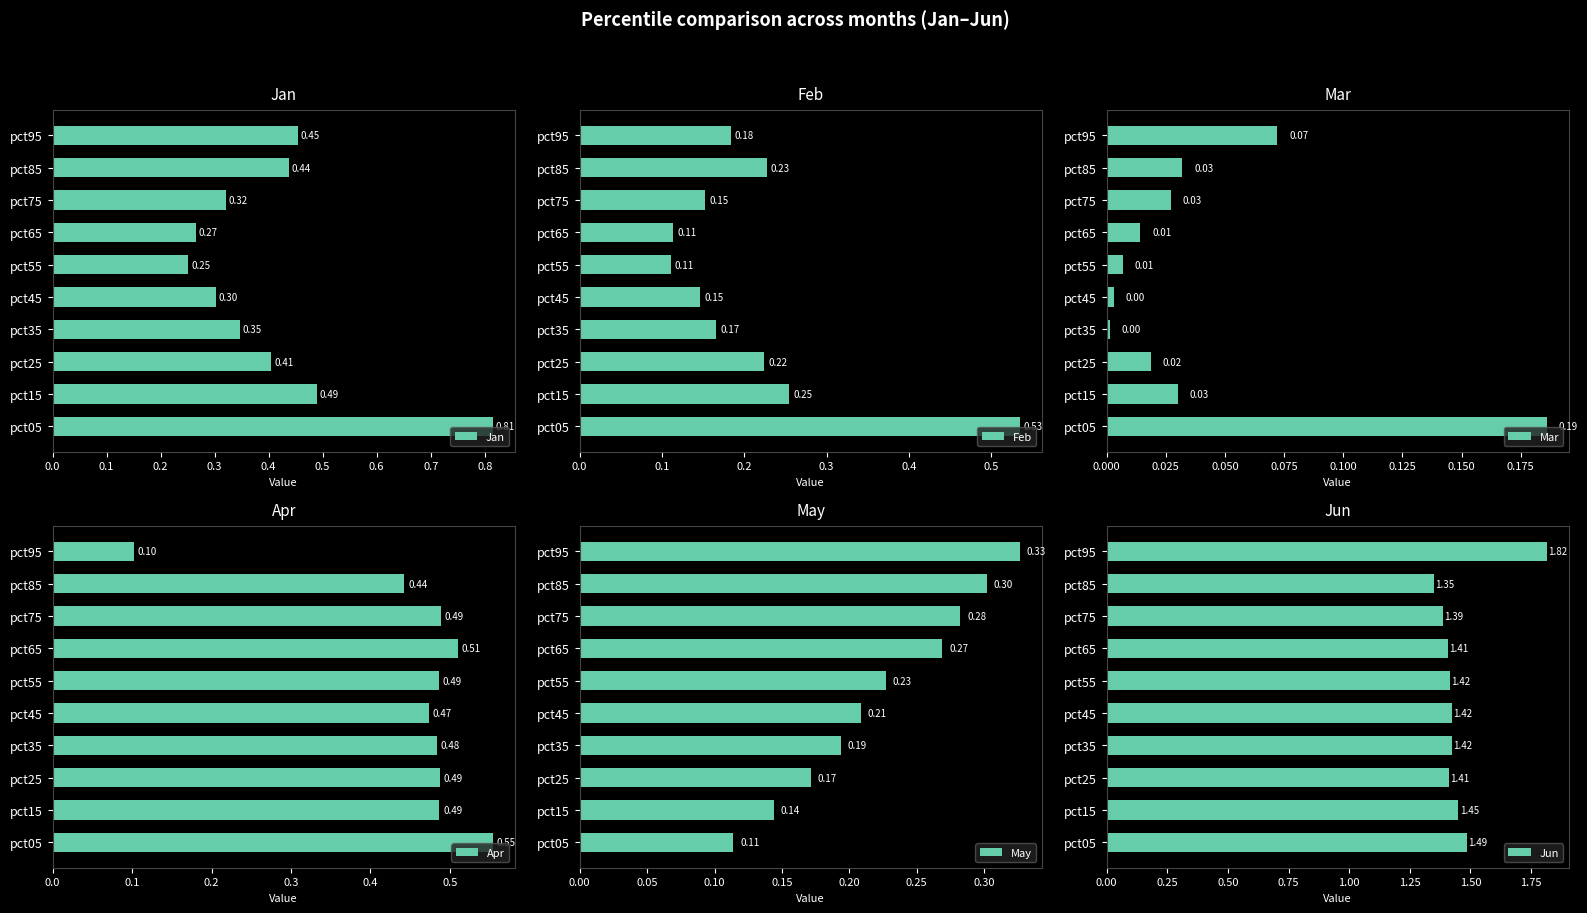

Rank the categories by Jan value from lowest to highest.

pct55, pct65, pct45, pct75, pct35, pct25, pct85, pct95, pct15, pct05